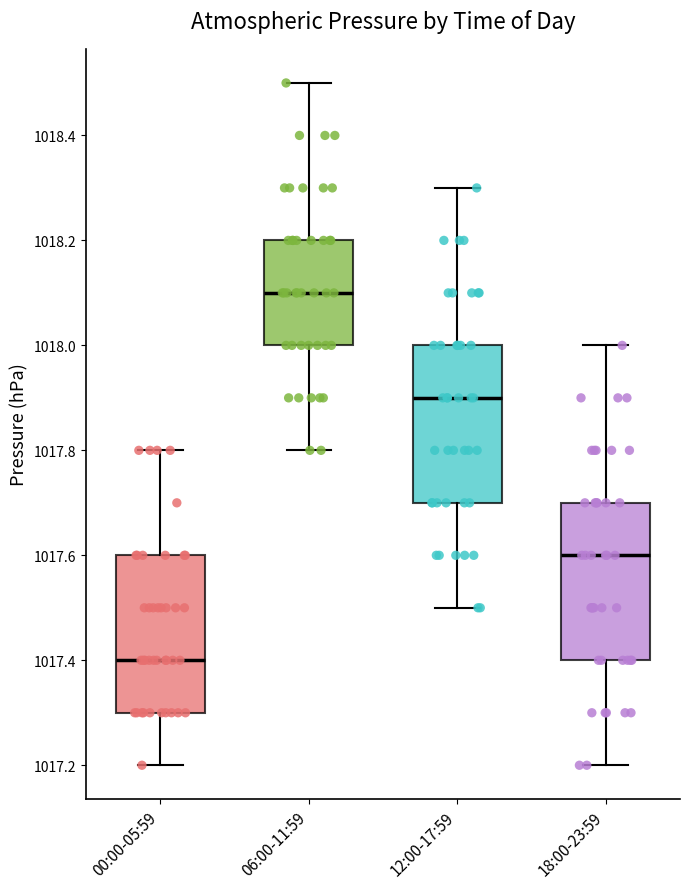

Reading left to right, read every box against the y-axis: the position of its median line, the range the box covers, and the ends of its whiskers. The values are not printed on the chart, so give them approximately, as read against the axis.

00:00-05:59: median 1017.4, box 1017.3 to 1017.6, whiskers 1017.2 to 1017.8
06:00-11:59: median 1018.1, box 1018.0 to 1018.2, whiskers 1017.8 to 1018.5
12:00-17:59: median 1017.9, box 1017.7 to 1018.0, whiskers 1017.5 to 1018.3
18:00-23:59: median 1017.6, box 1017.4 to 1017.7, whiskers 1017.2 to 1018.0